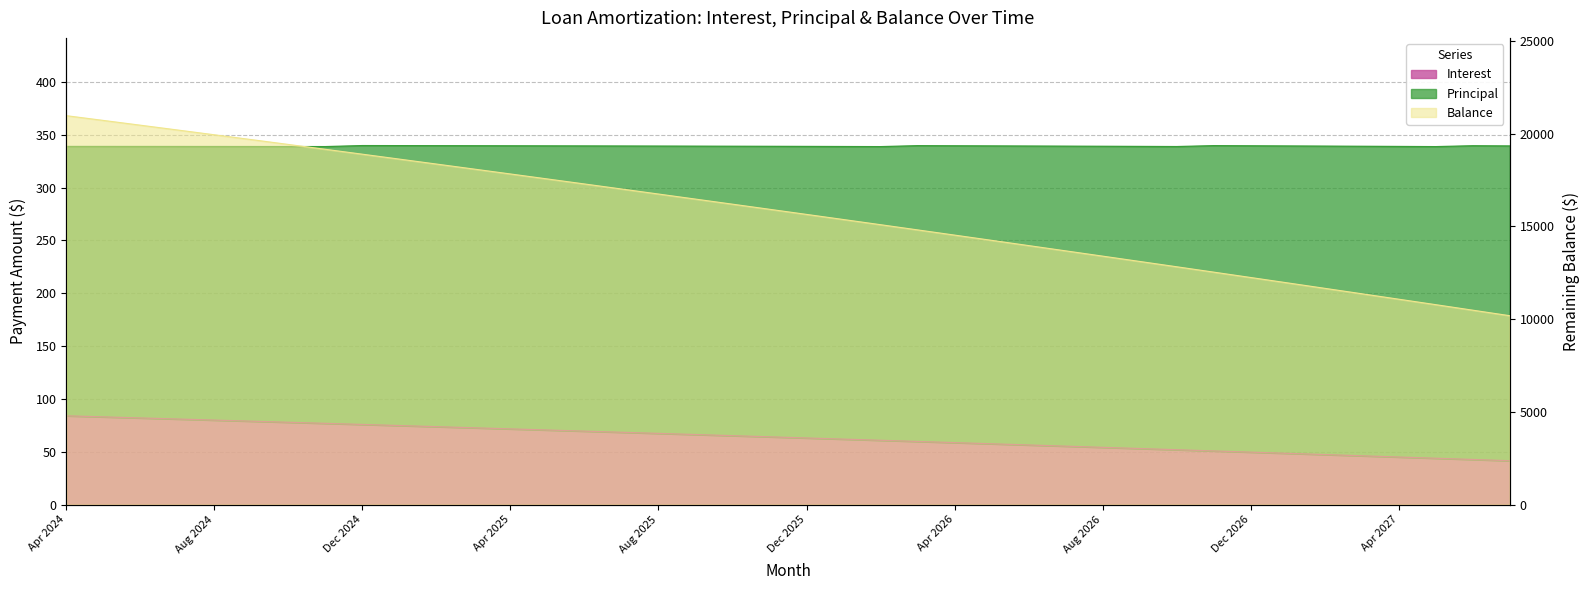

What is the difference between the maximum and minimum values in the Interest series?

42.5